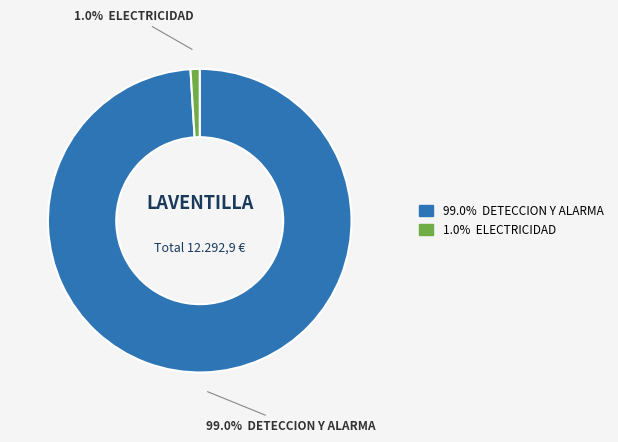

Does any single category account for the majority?

Yes